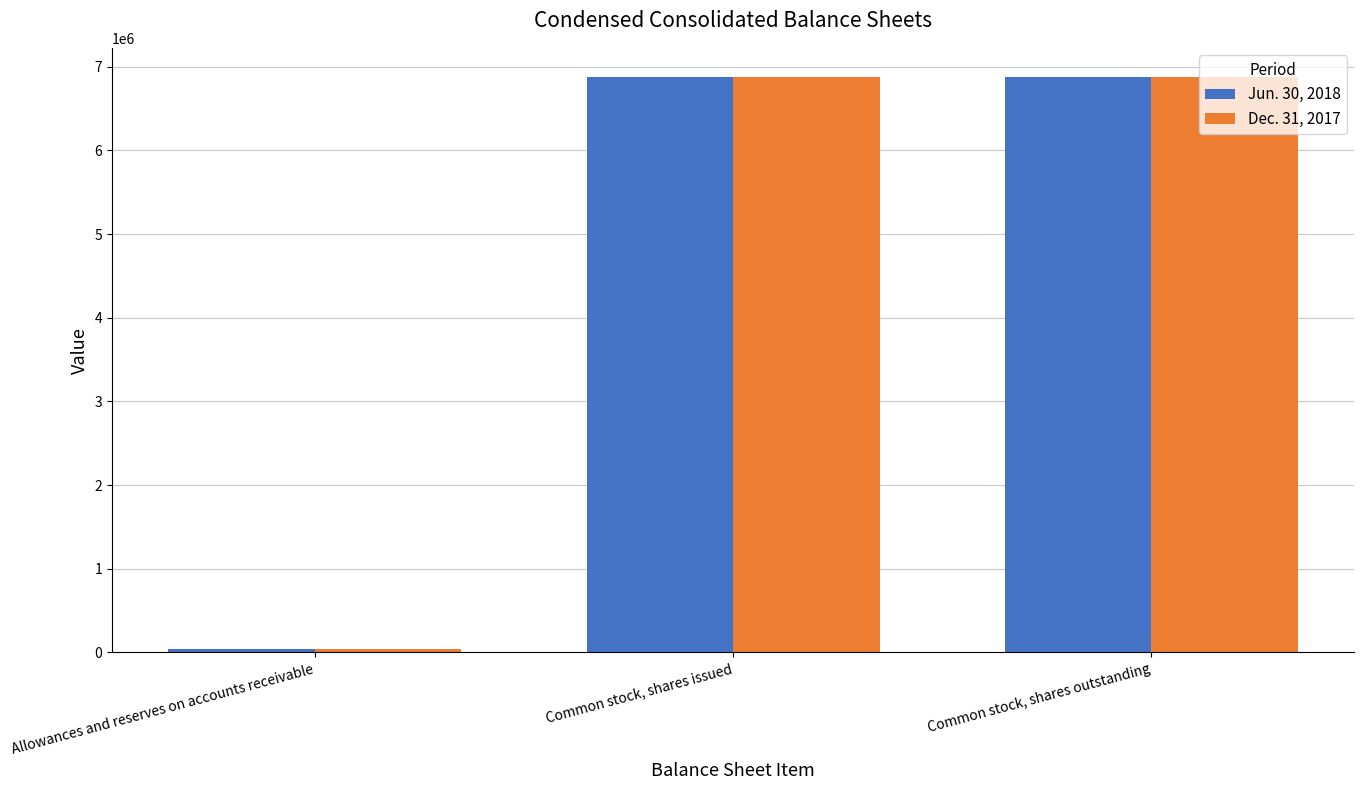

What is the average value of the Dec. 31, 2017 series?

4601865